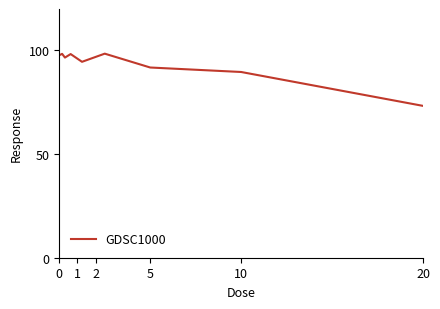

What is the difference between the maximum and minimum values?

25.2